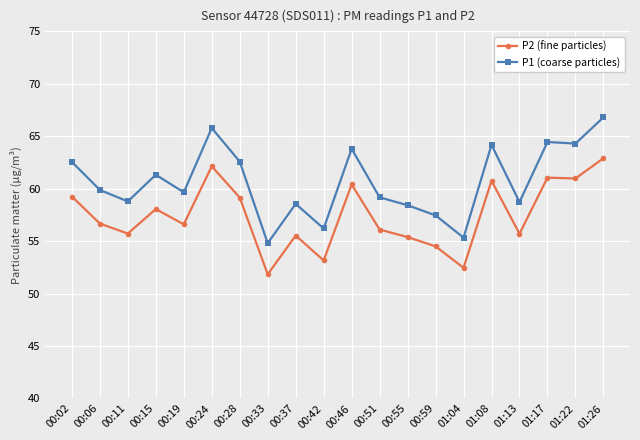

How many lines are shown in the chart?

2